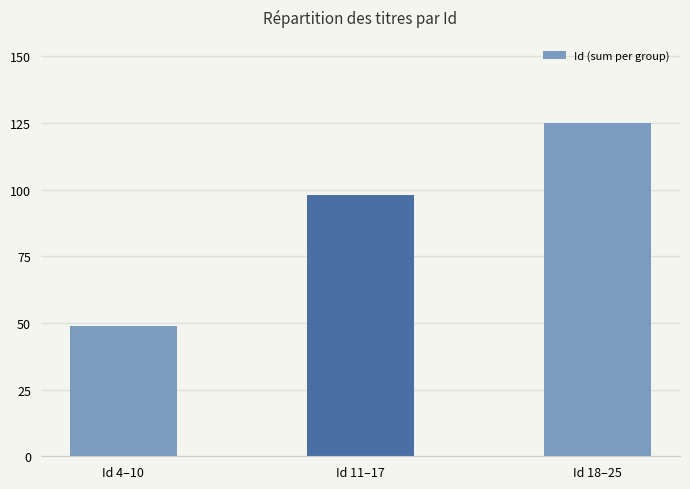

What is the average value?

91